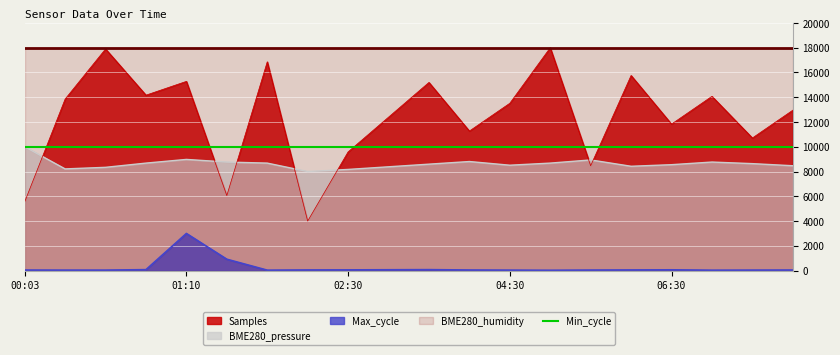

Which series has the largest total across all categories?

Samples